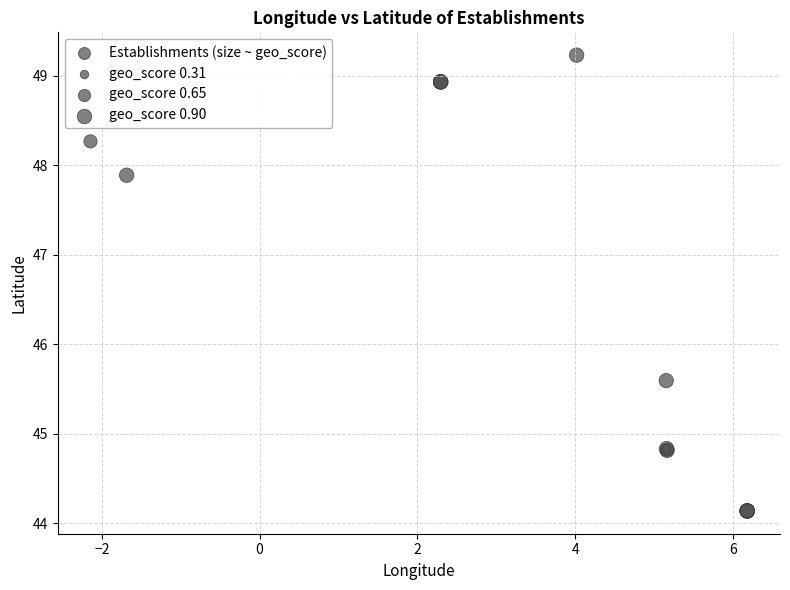

What Y value in the scatter plot is closest to 46?

45.6